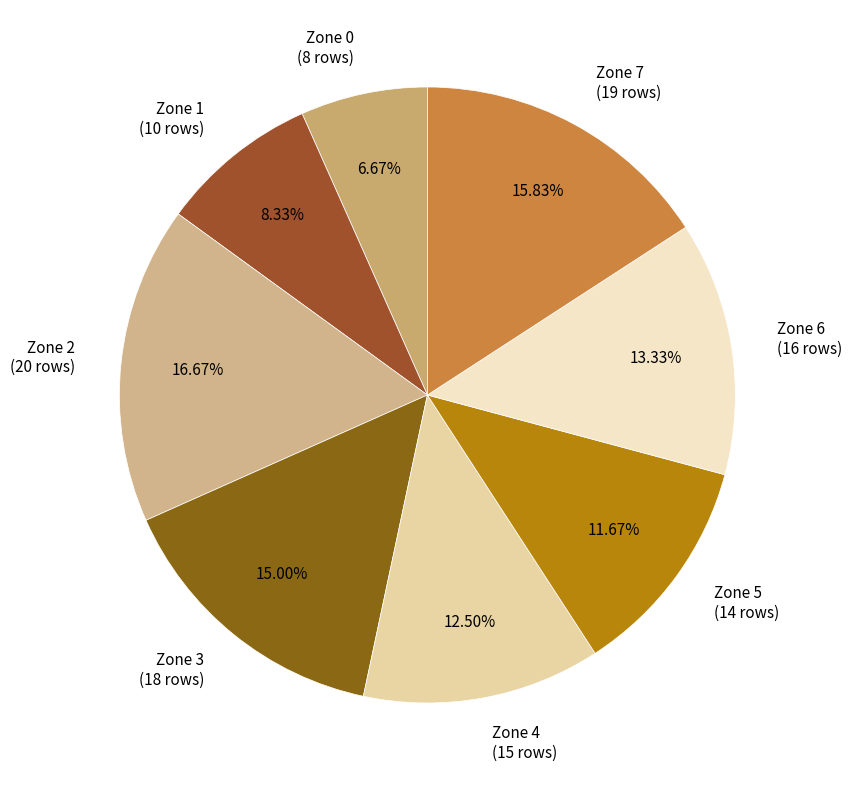

Does Zone 1 represent more than half of the total?

No